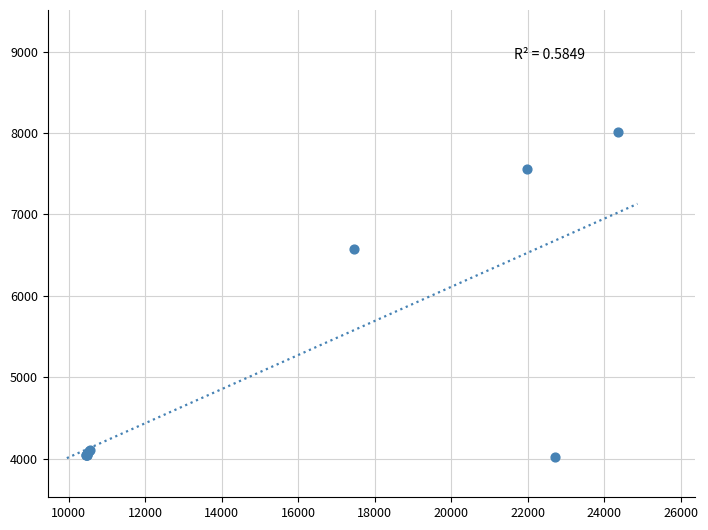

What Y value in the scatter plot is closest to 6018?

6572